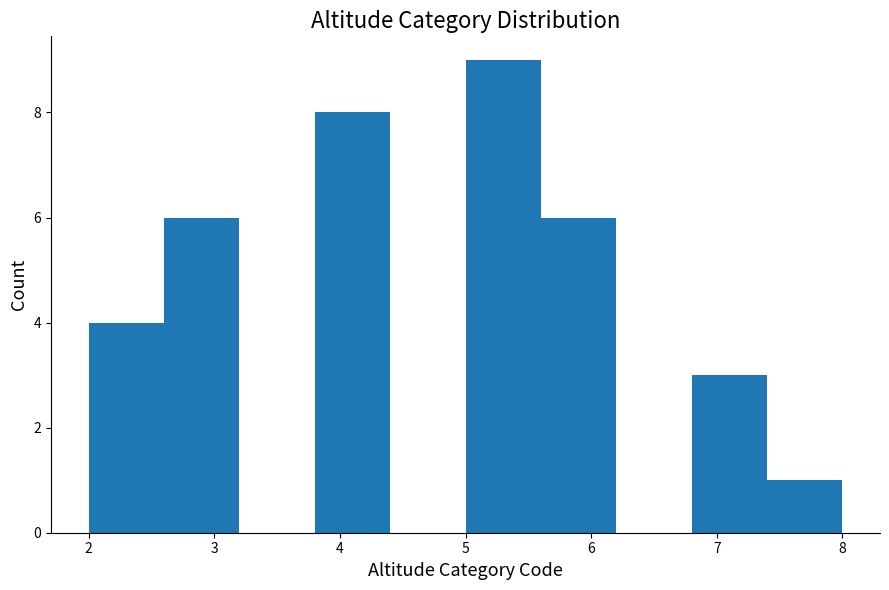

Reading left to right, transcribe this chart: for each bar, give the range it covers on the x-axis and its height. The values are not printed on the chart, so give them approximately, as read against the axis.

2.0 to 2.6: 4
2.6 to 3.2: 6
3.2 to 3.8: 0
3.8 to 4.4: 8
4.4 to 5.0: 0
5.0 to 5.6: 9
5.6 to 6.2: 6
6.2 to 6.8: 0
6.8 to 7.4: 3
7.4 to 8.0: 1